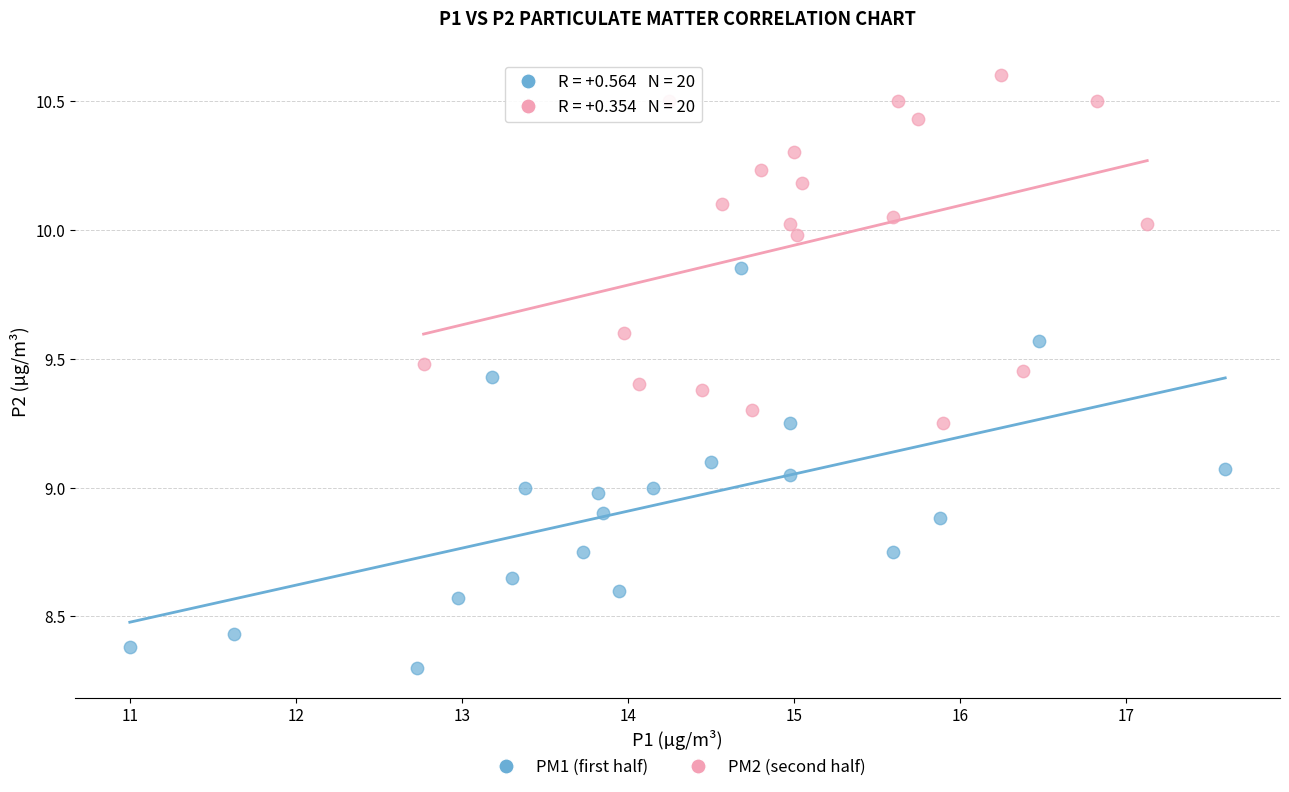

Which series contains the highest Y value?

PM2 (second half)